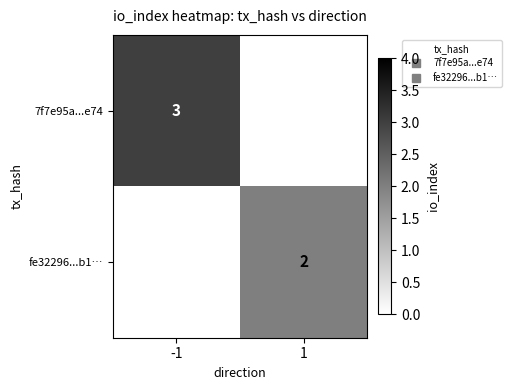

What is the greatest value displayed?

3